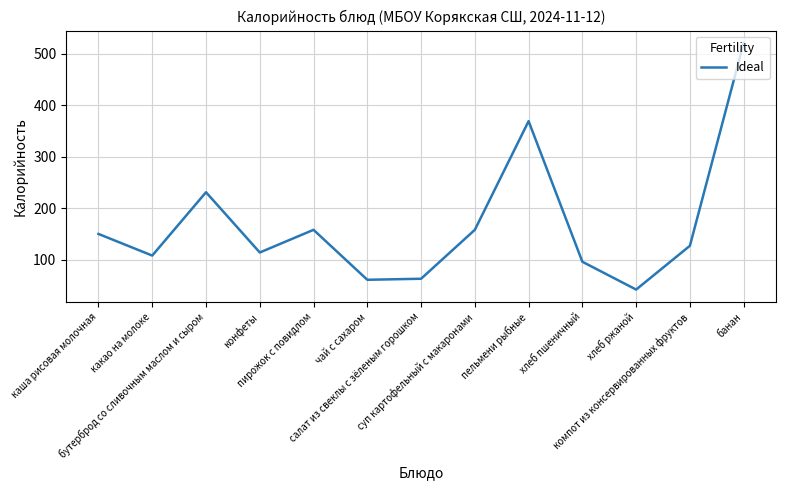

What is the greatest value displayed?

521